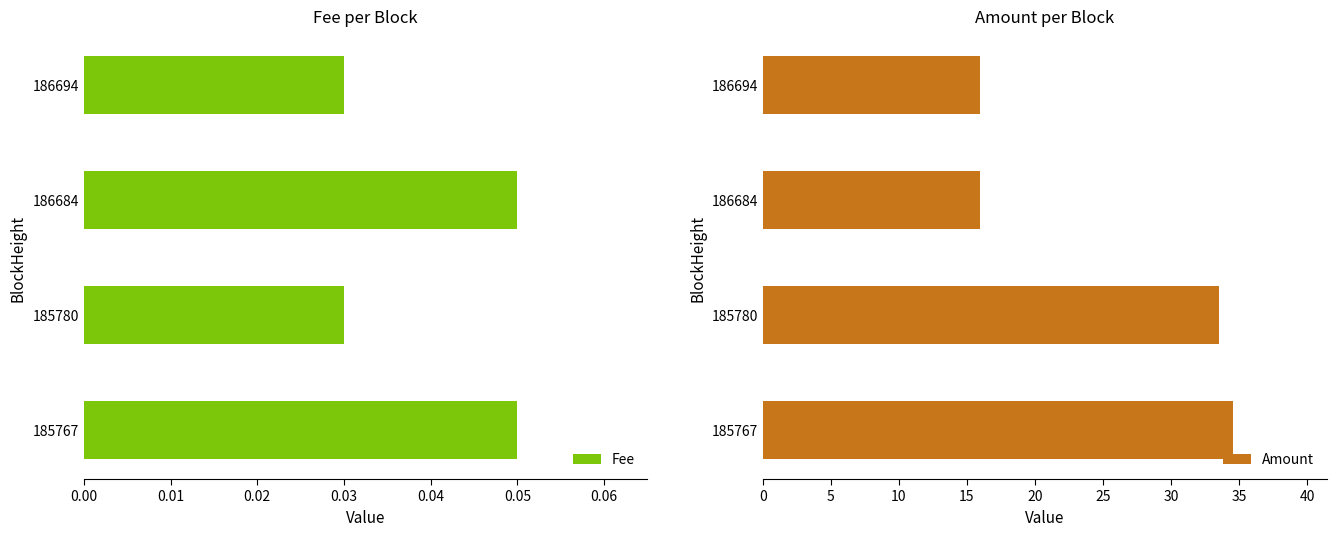

Count the Fee values in the range 0 to 1.

4